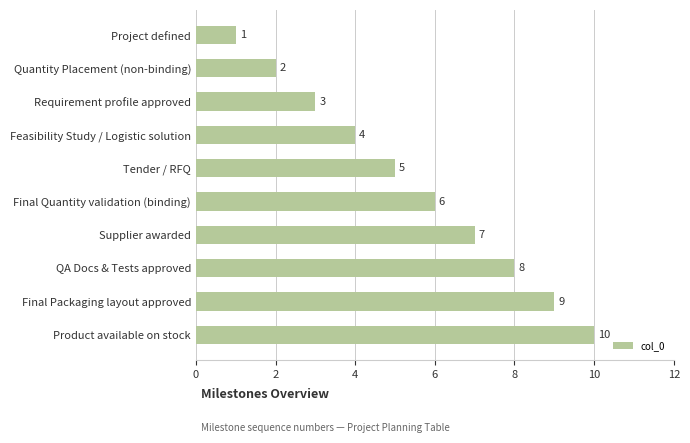

What is the value of the 6th bar from the top?

6